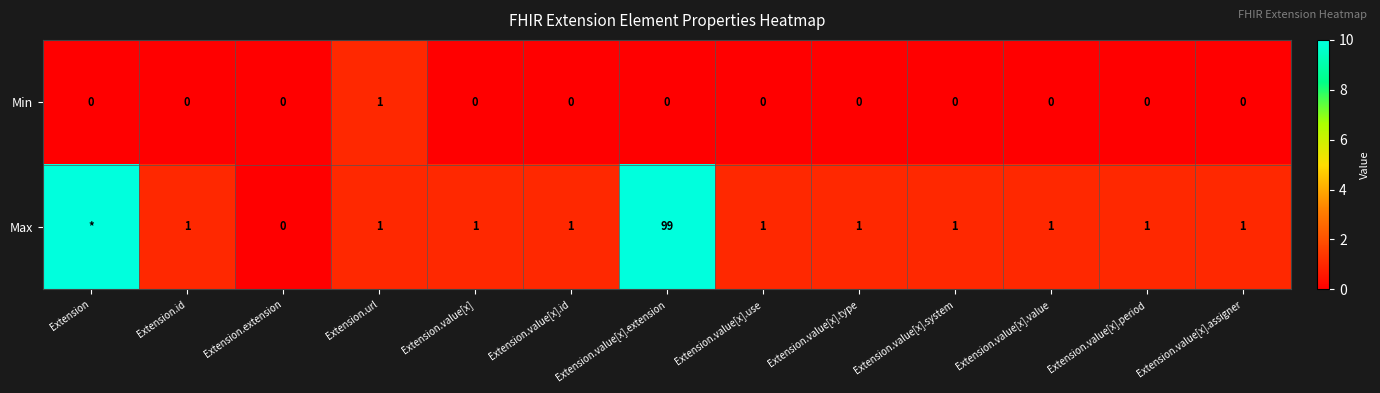

The Min series shows 0 at Extension.value[x].value. True or false?

True